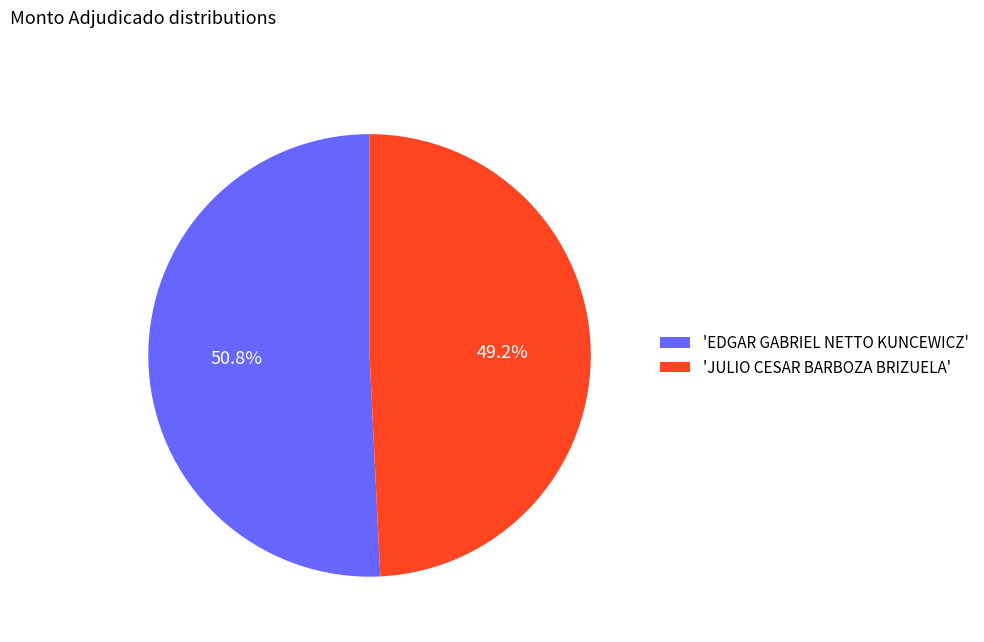

Which has a higher value, 'EDGAR GABRIEL NETTO KUNCEWICZ' or 'JULIO CESAR BARBOZA BRIZUELA'?

'EDGAR GABRIEL NETTO KUNCEWICZ'